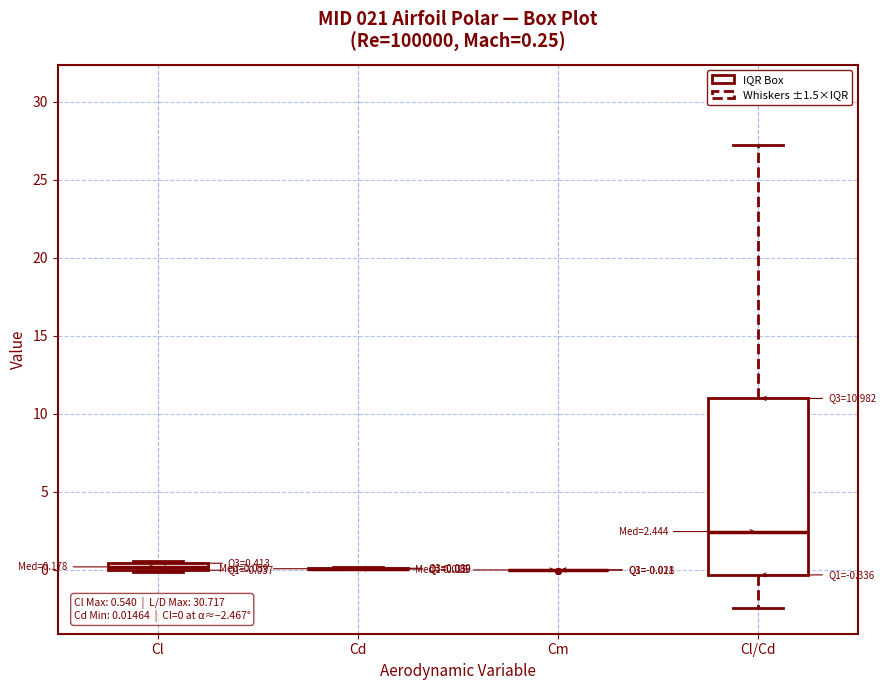

Which box is the tallest, from its lower edge to its upper edge?

Cl/Cd